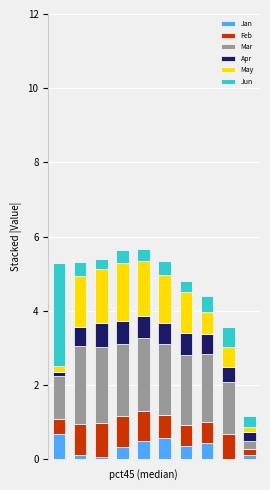

What are all the series names shown in the legend?

Jan, Feb, Mar, Apr, May, Jun